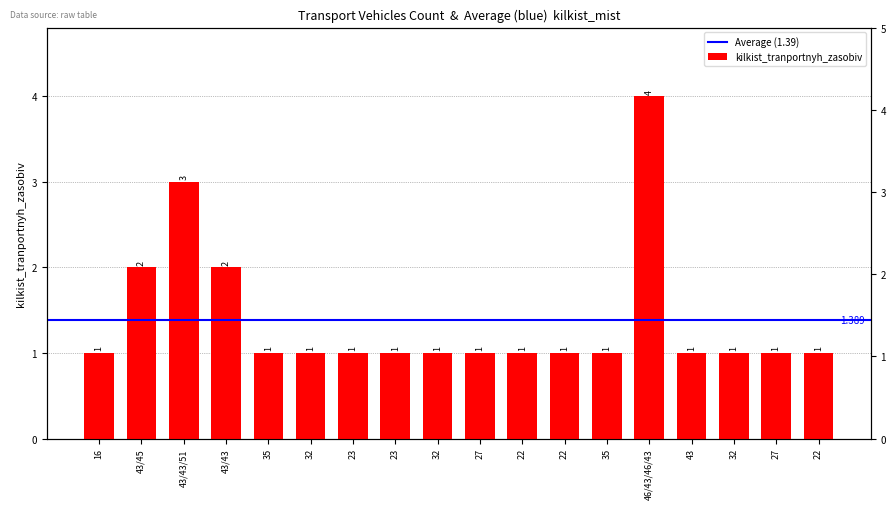

Read the value at 43/43.

2